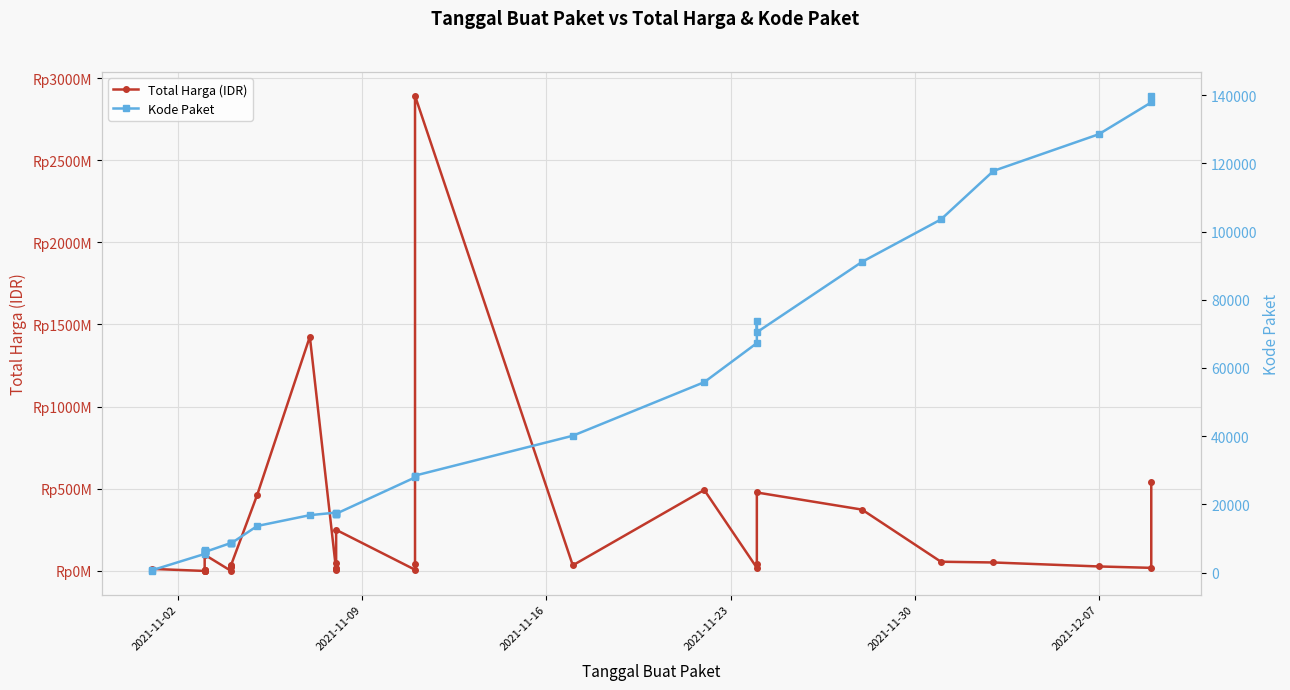

List the series in order of their overall mean, highest first.

Total Harga (IDR), Kode Paket